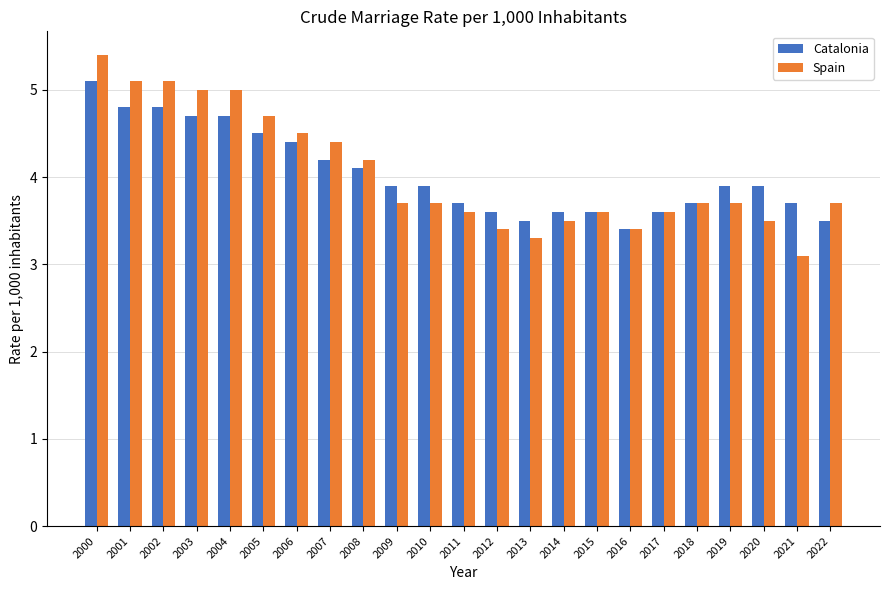

The Spain series shows 3.6 at 2015. True or false?

True